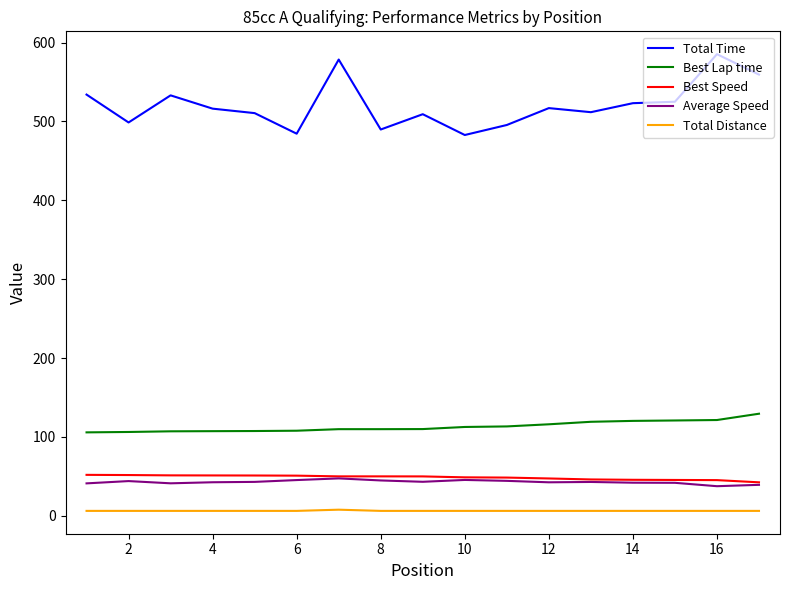

Which series has the largest range (max minus min)?

Total Time